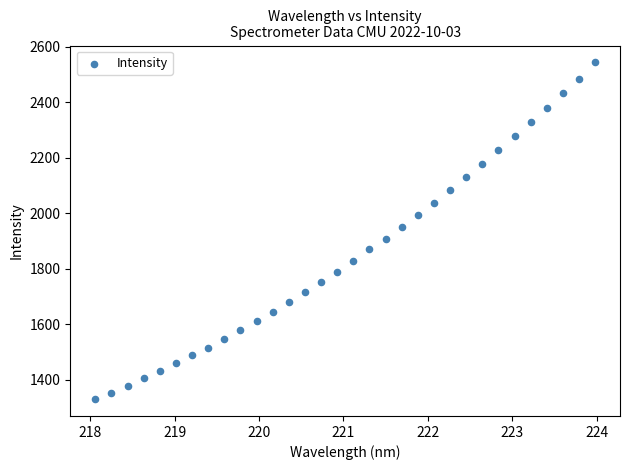

What is the range of Y values (max minus min)?

1213.6